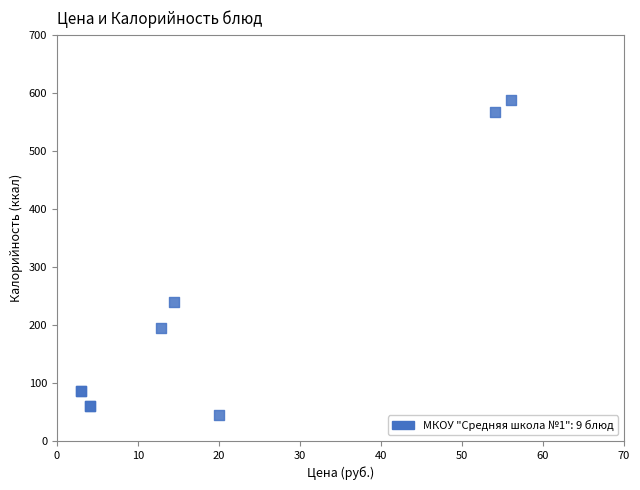

What Y value in the scatter plot is closest to 316?

239.6